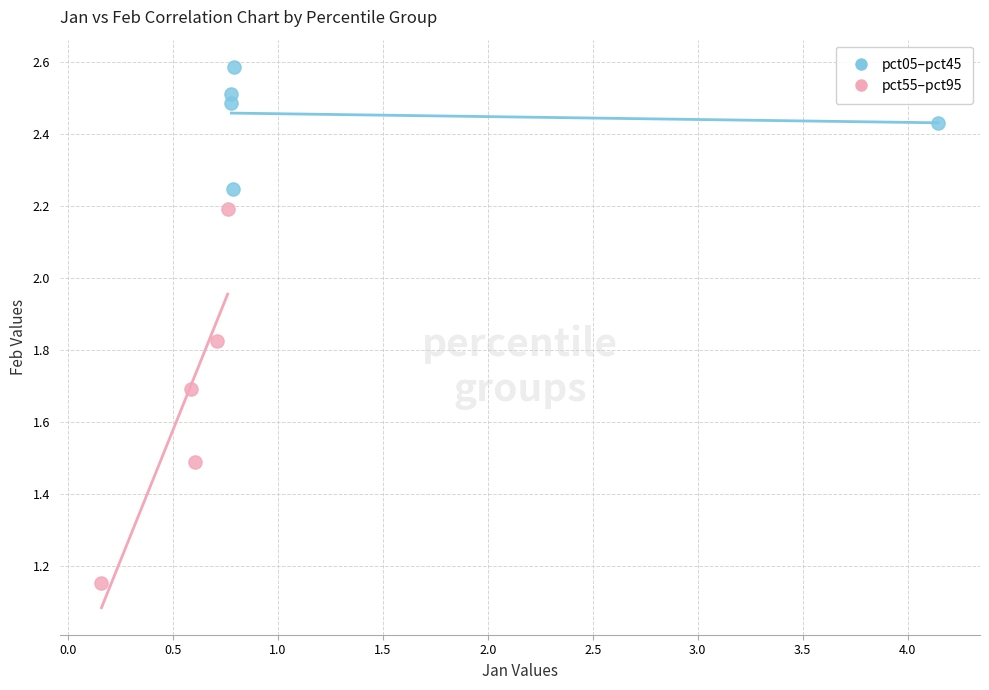

Which series contains the lowest Y value?

pct55–pct95